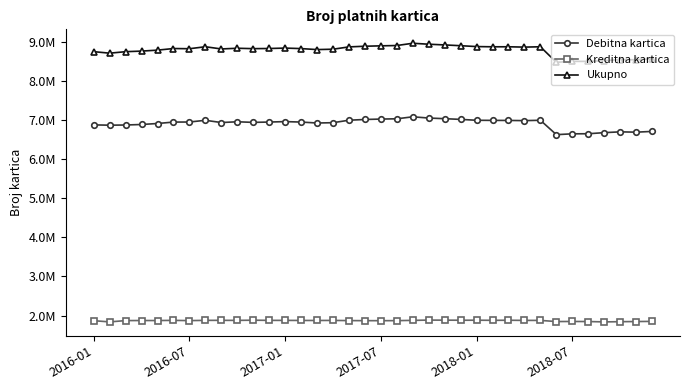

Does the chart have visible grid lines?

No